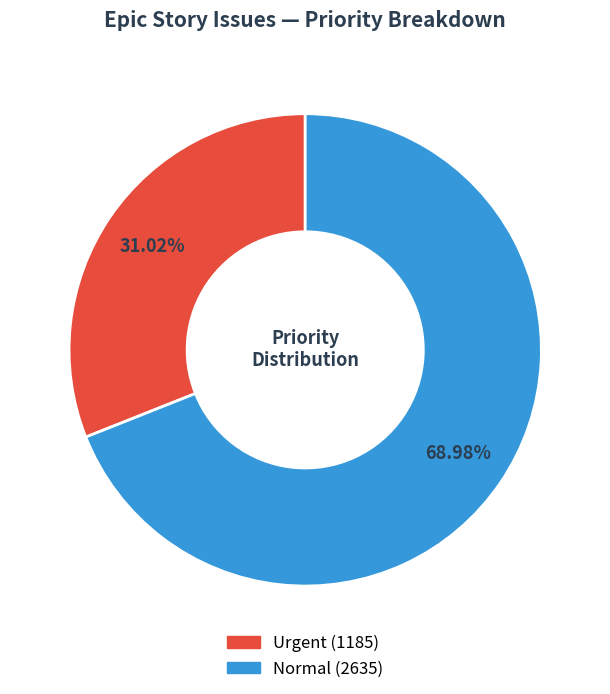

Is there any slice that represents more than half of the pie?

Yes